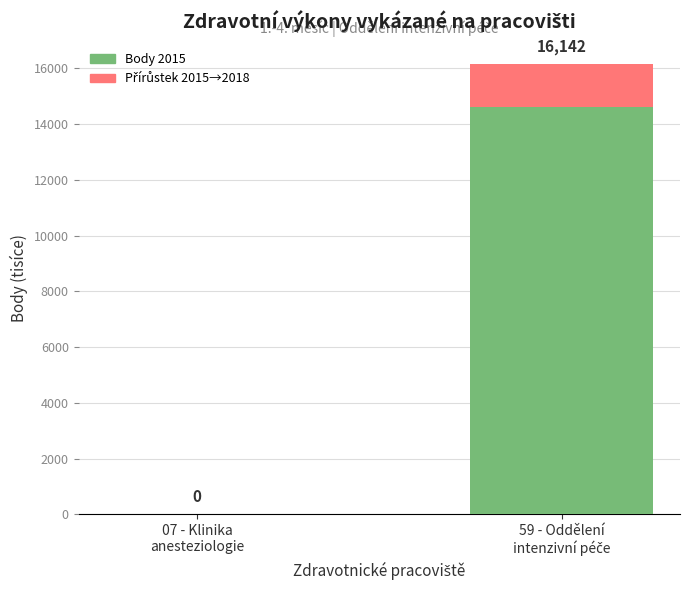

True or false: Body 2015 (tisíce) has a value of 0.4 at 07 - Klinika
anesteziologie.

True